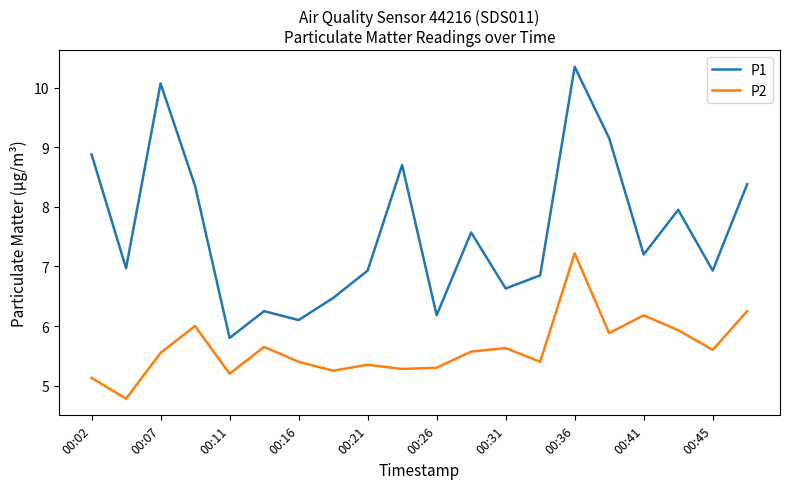

What is the smallest value displayed?

4.8